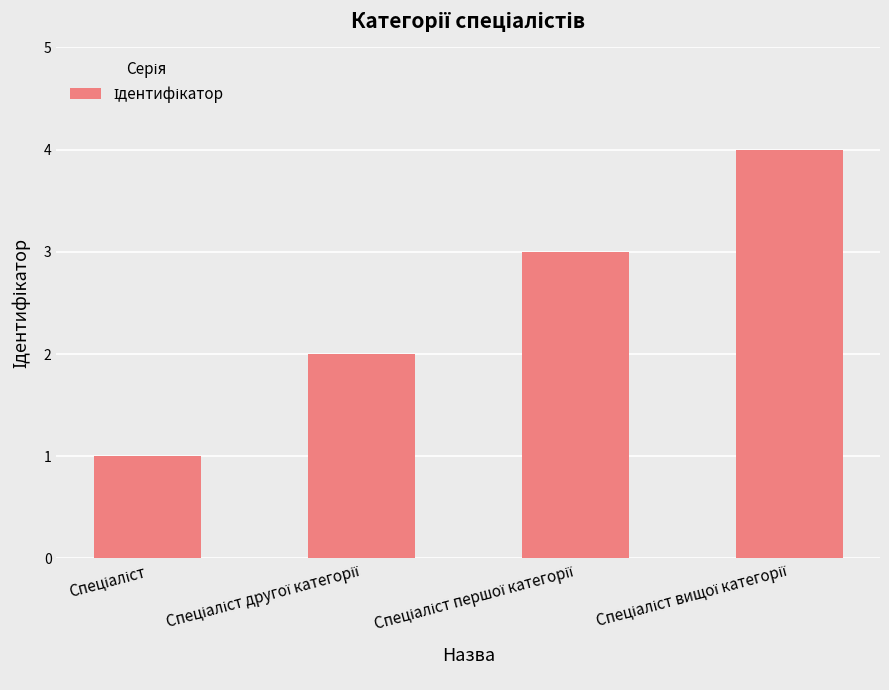

What is the greatest value displayed?

4